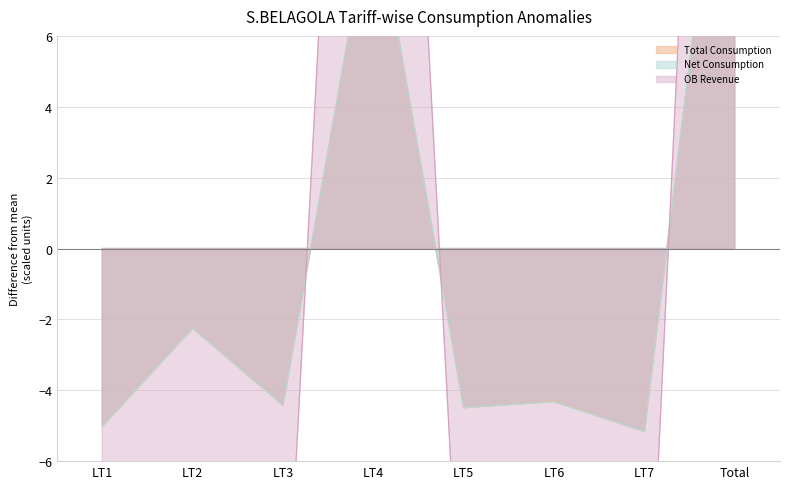

What is the highest value of the Total Consumption series?

15.7